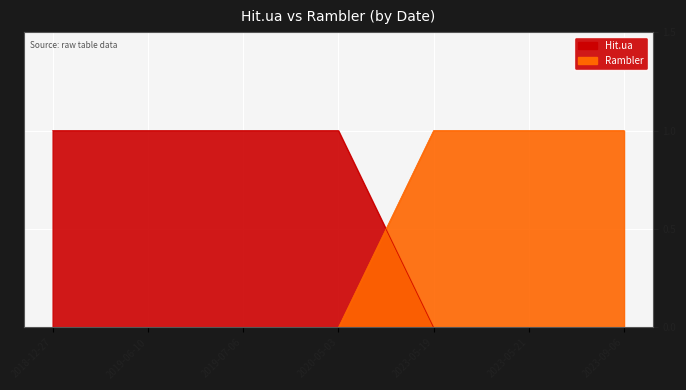

How many categories are shown in the chart?

7